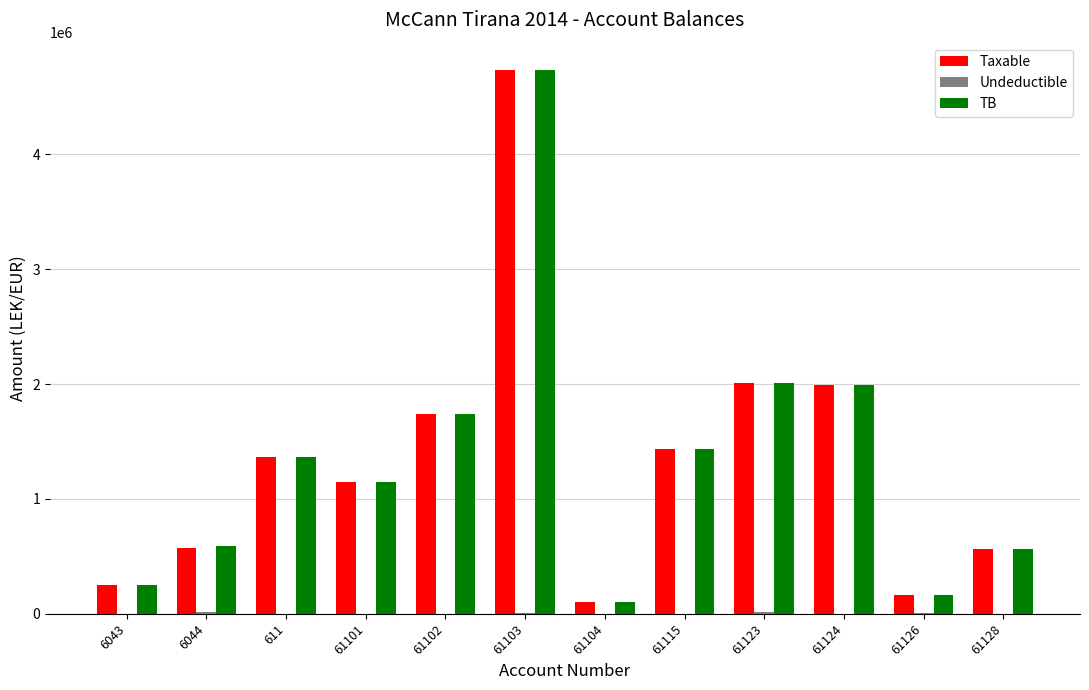

What is the sum of all Taxable values?

16079612.8